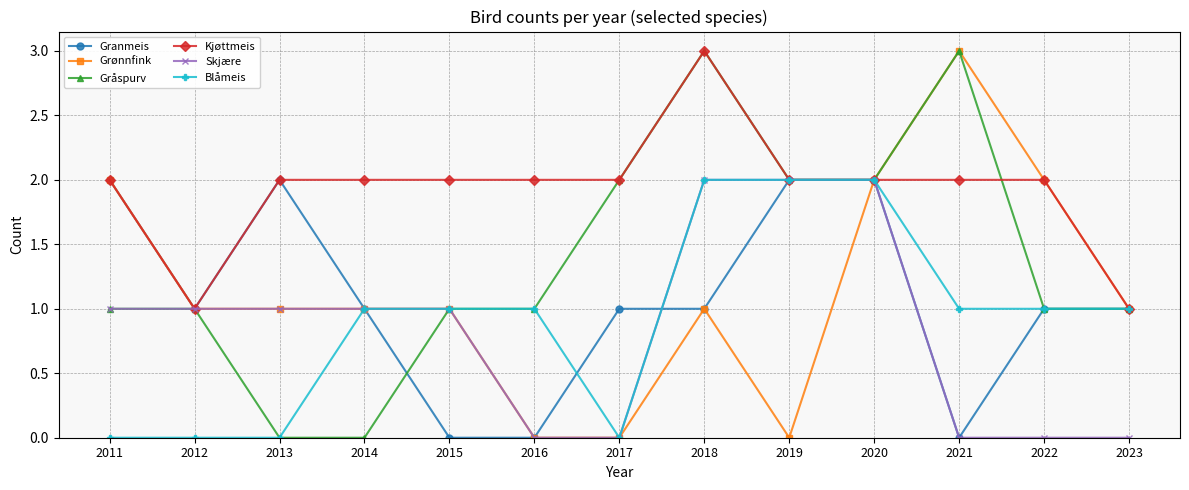

What is the value of the Blåmeis point at the 5th from the left?

1